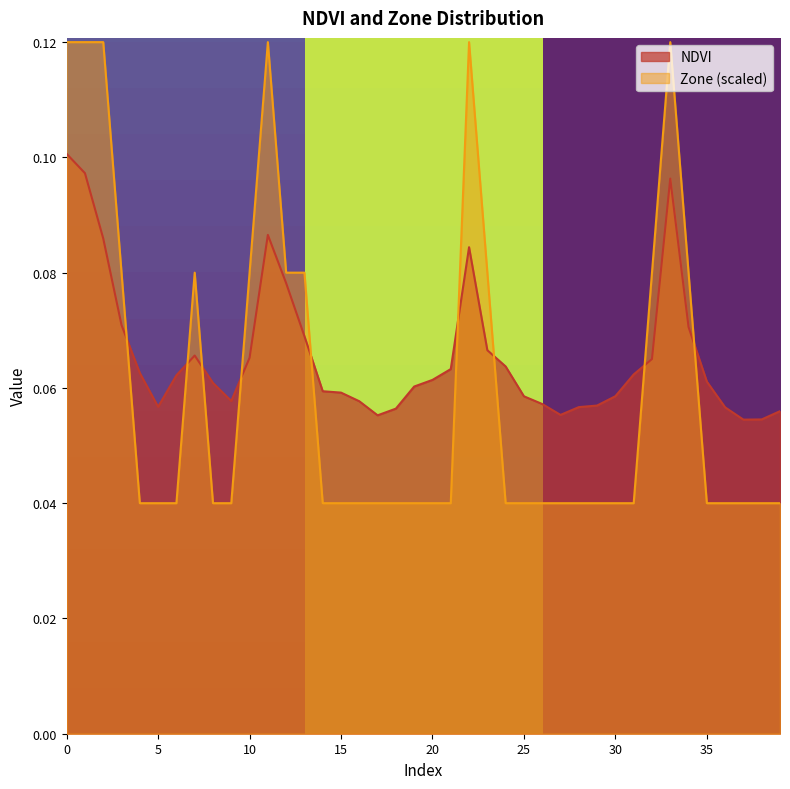

Rank the series at 15 from lowest to highest value.

Zone (scaled), NDVI